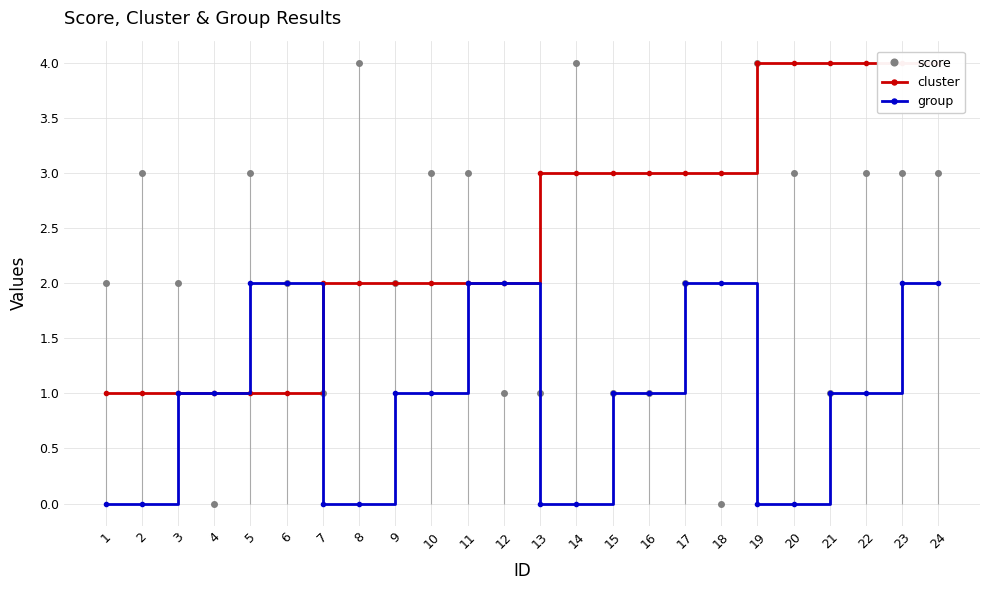

Which series changed the most between 2 and 16?

score